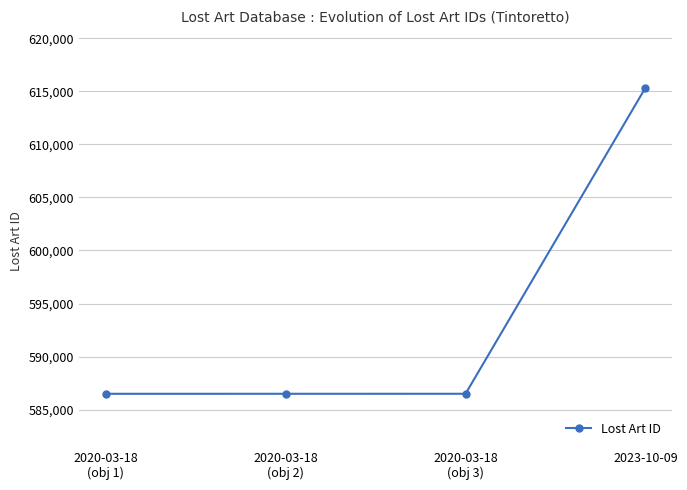

How many values are below 586488?

2